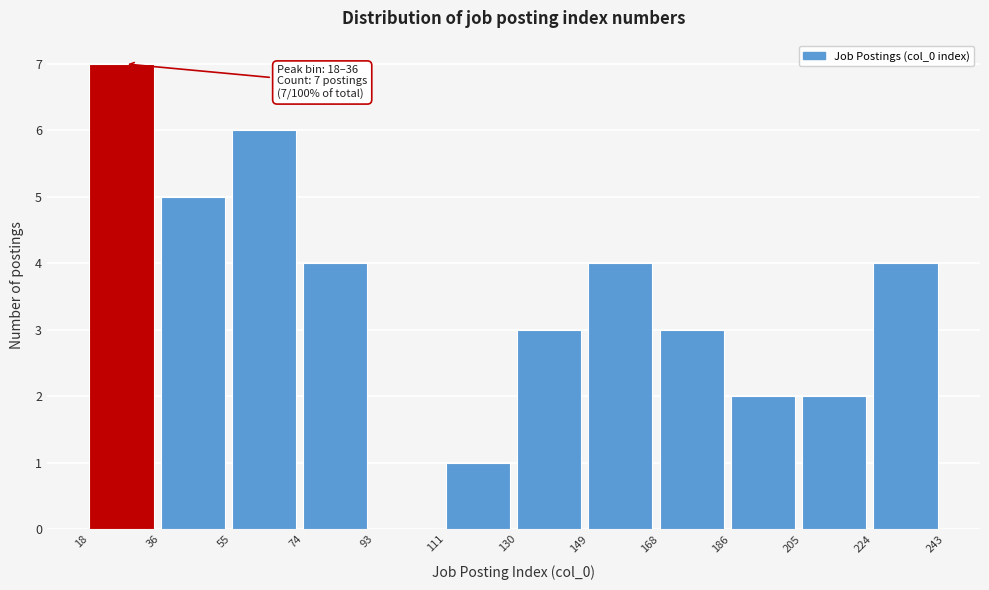

Over which range of the x-axis is the bar tallest?

18 to 36